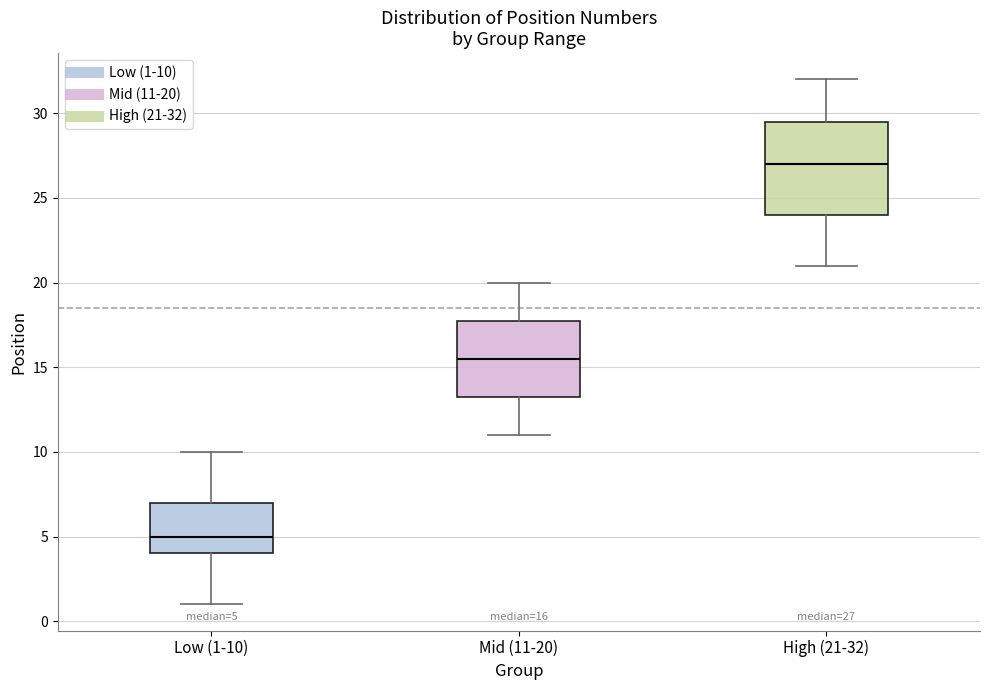

Which box's median line is the highest?

High (21-32)